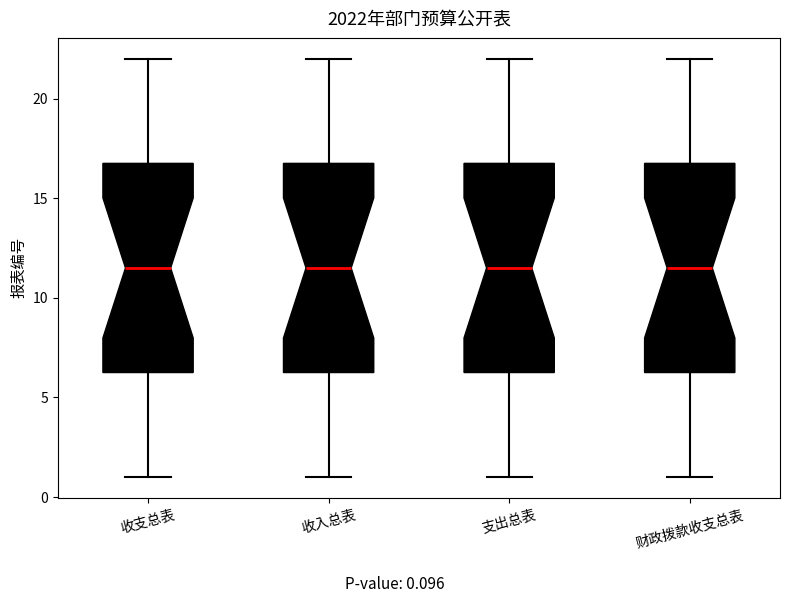

Reading left to right, read every box against the y-axis: the position of its median line, the range the box covers, and the ends of its whiskers. The values are not printed on the chart, so give them approximately, as read against the axis.

收支总表: median 11.5, box 6.5 to 17.0, whiskers 1.0 to 22.0
收入总表: median 11.5, box 6.5 to 17.0, whiskers 1.0 to 22.0
支出总表: median 11.5, box 6.5 to 17.0, whiskers 1.0 to 22.0
财政拨款收支总表: median 11.5, box 6.5 to 17.0, whiskers 1.0 to 22.0